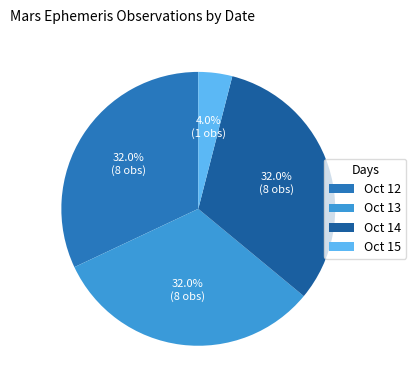

Which category has the smallest portion of the pie?

Oct 15